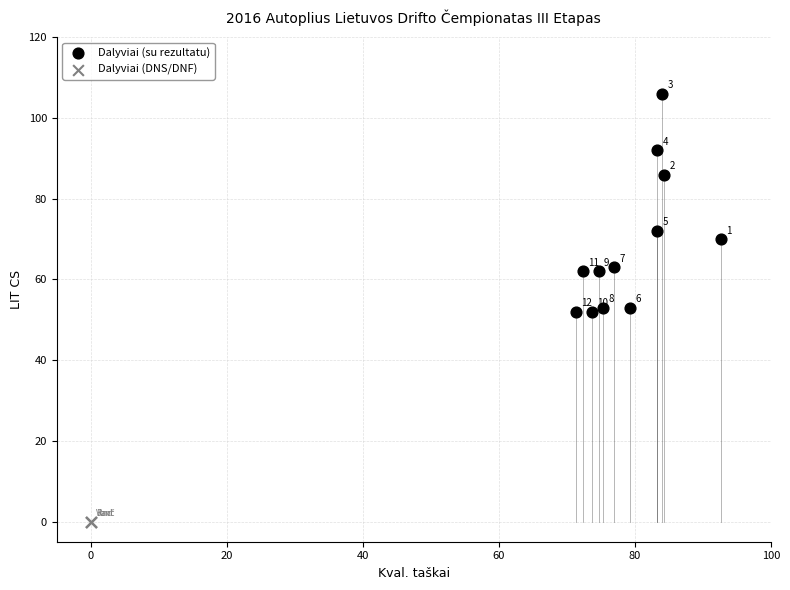

Which series contains the lowest Y value?

Dalyviai (DNS/DNF)